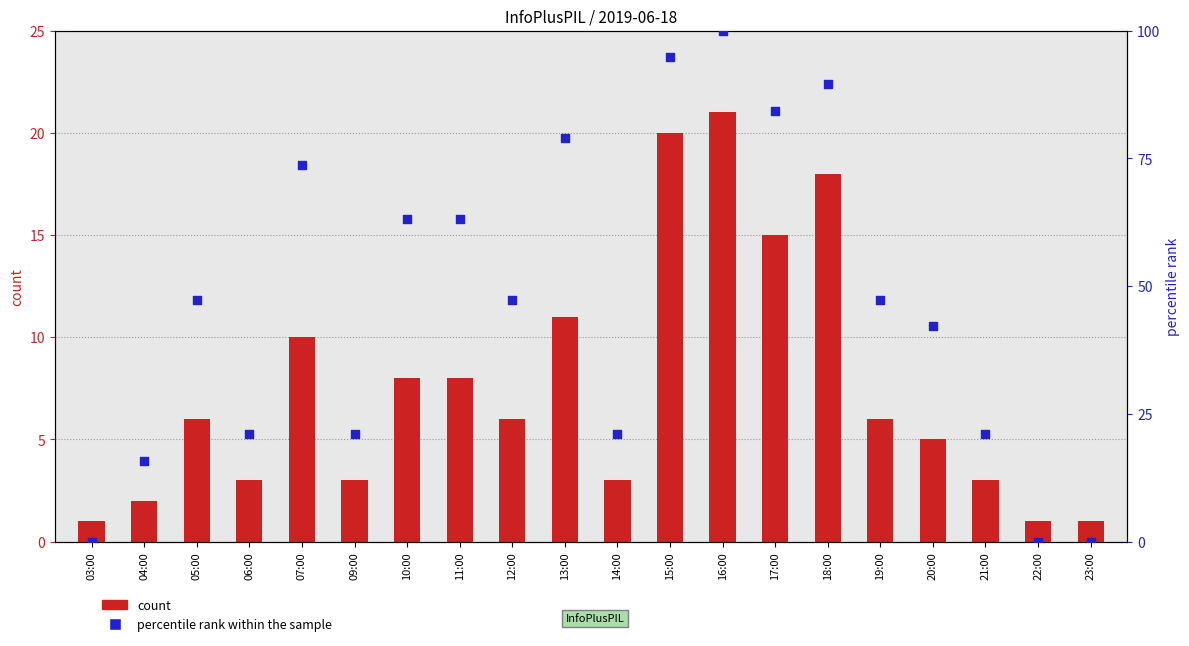

At which category is the sum across all series the highest?

16:00